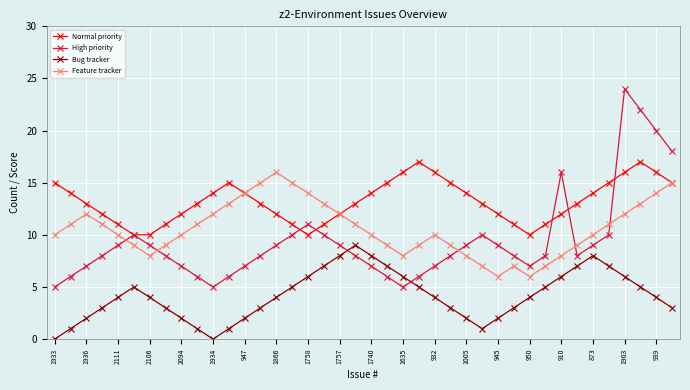

Reading left to right, extract all data points from this chart.

Normal priority: 15	14	13	12	11	10	10	11	12	13	14	15	14	13	12	11	10	11	12	13	14	15	16	17	16	15	14	13	12	11	10	11	12	13	14	15	16	17	16	15
High priority: 5	6	7	8	9	10	9	8	7	6	5	6	7	8	9	10	11	10	9	8	7	6	5	6	7	8	9	10	9	8	7	8	16	8	9	10	24	22	20	18
Bug tracker: 0	1	2	3	4	5	4	3	2	1	0	1	2	3	4	5	6	7	8	9	8	7	6	5	4	3	2	1	2	3	4	5	6	7	8	7	6	5	4	3
Feature tracker: 10	11	12	11	10	9	8	9	10	11	12	13	14	15	16	15	14	13	12	11	10	9	8	9	10	9	8	7	6	7	6	7	8	9	10	11	12	13	14	15